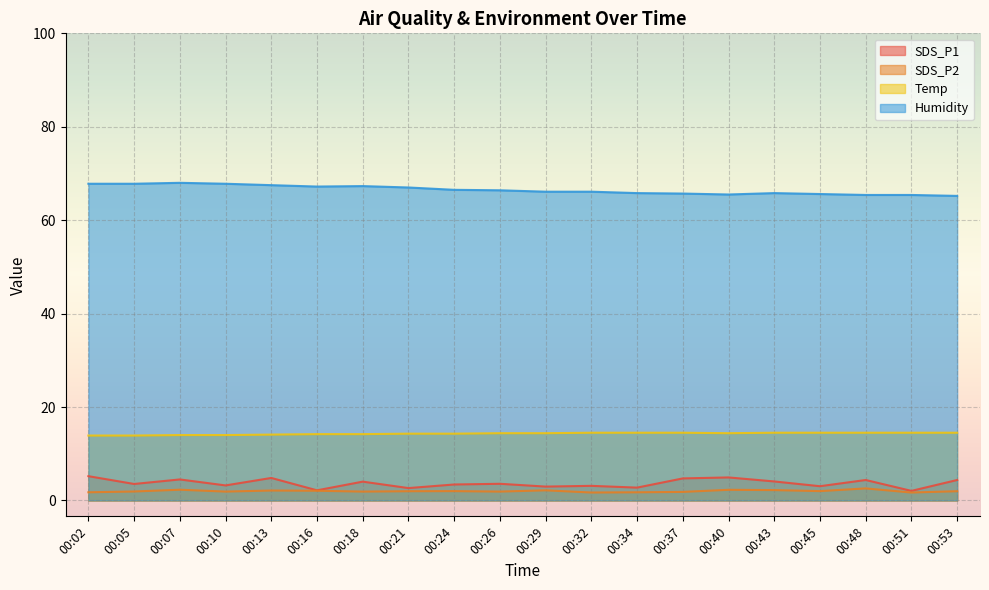

Which series has the widest spread of values?

SDS_P1